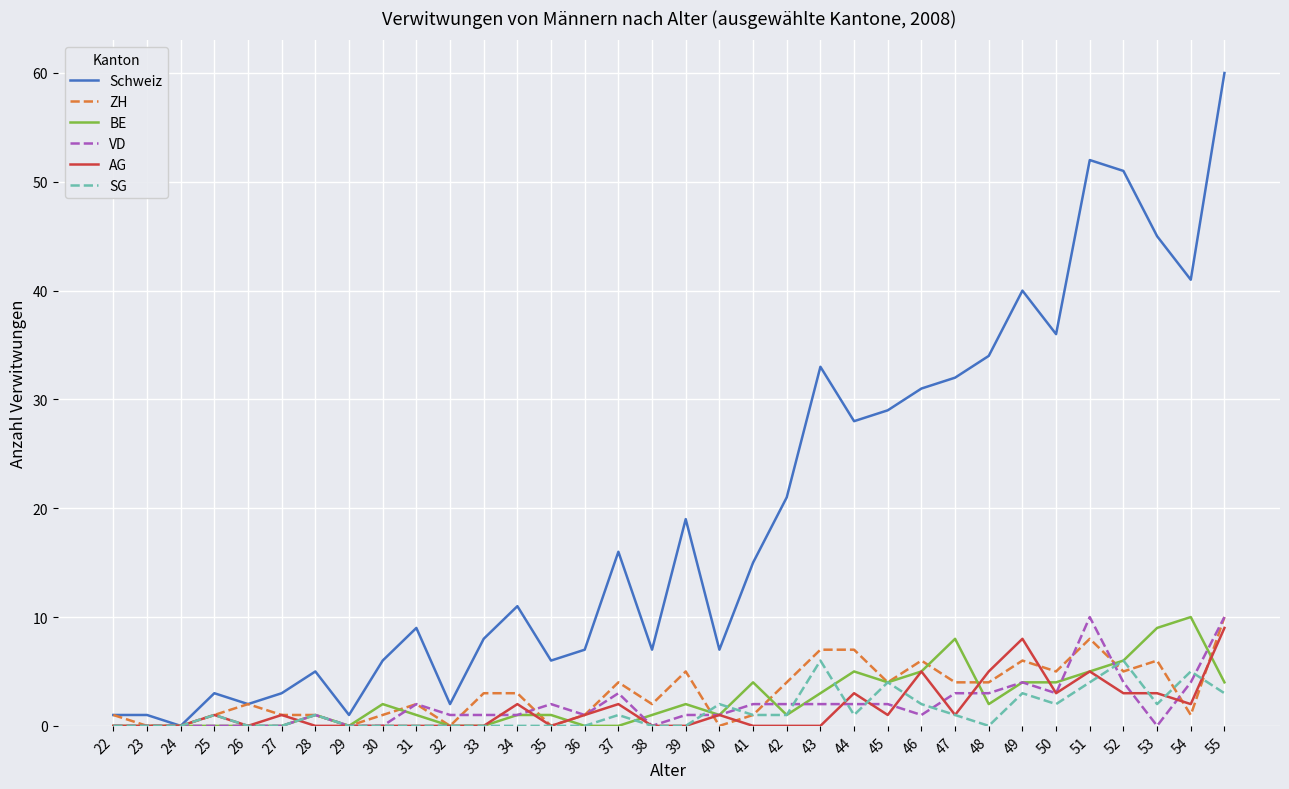

True or false: Schweiz has a value of 40 at 49.

True